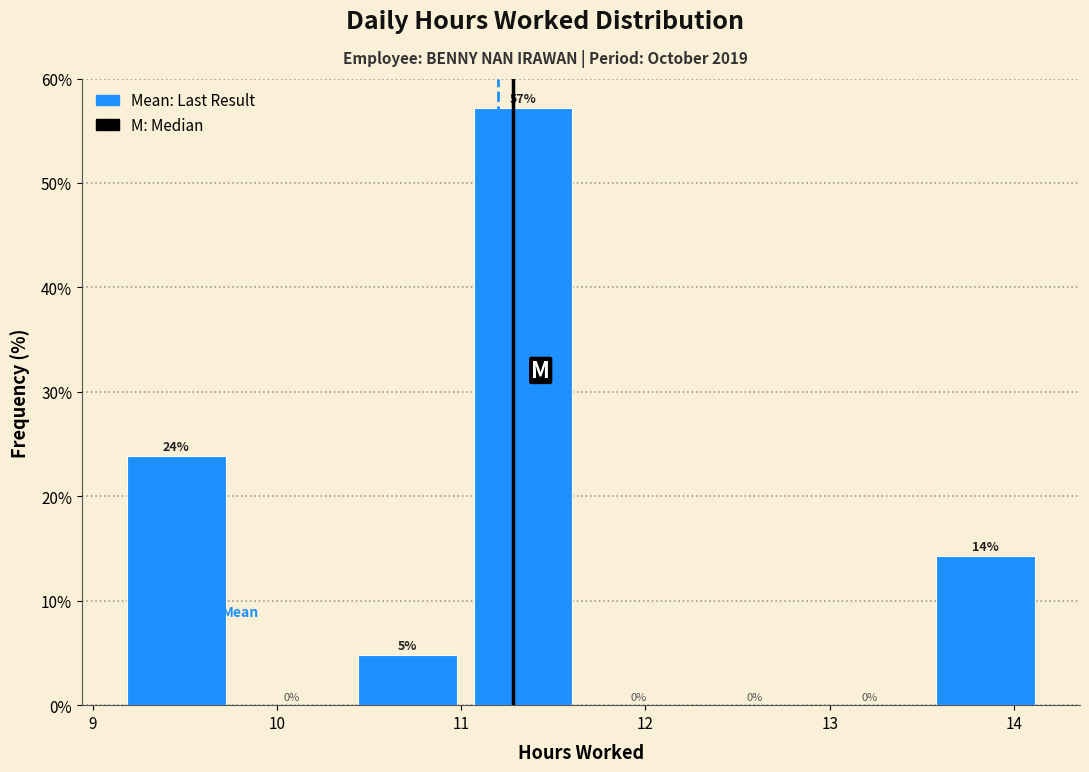

Over which range of the x-axis is the bar tallest?

11.0 to 11.7